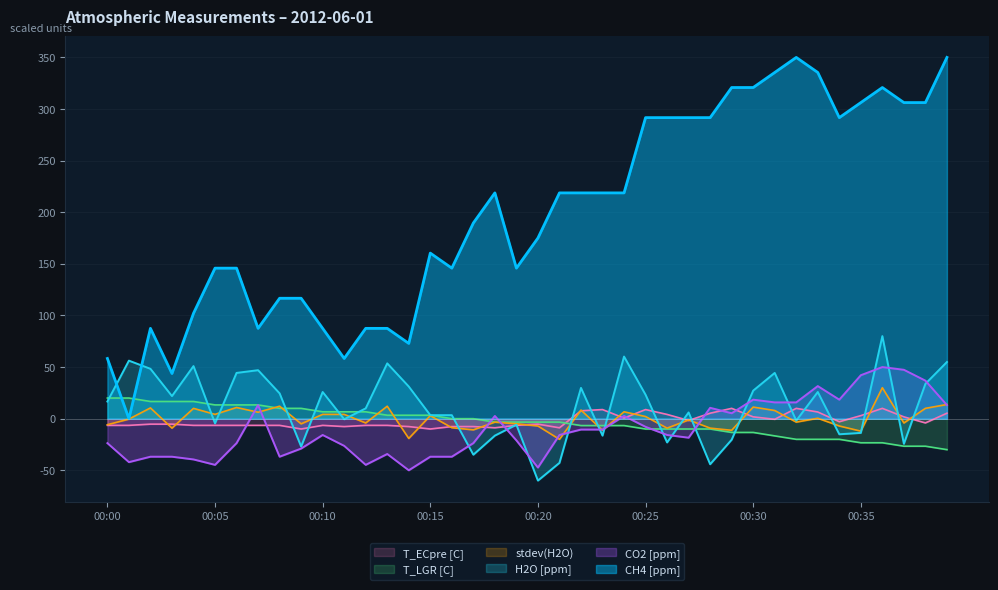

Between which two adjacent categories do CH4 [ppm] and H2O [ppm] first intersect?

00:00 and 00:01